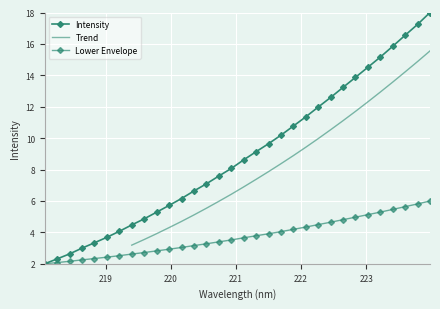

The chart shows a value of 4.6 at 222.4538. True or false?

True